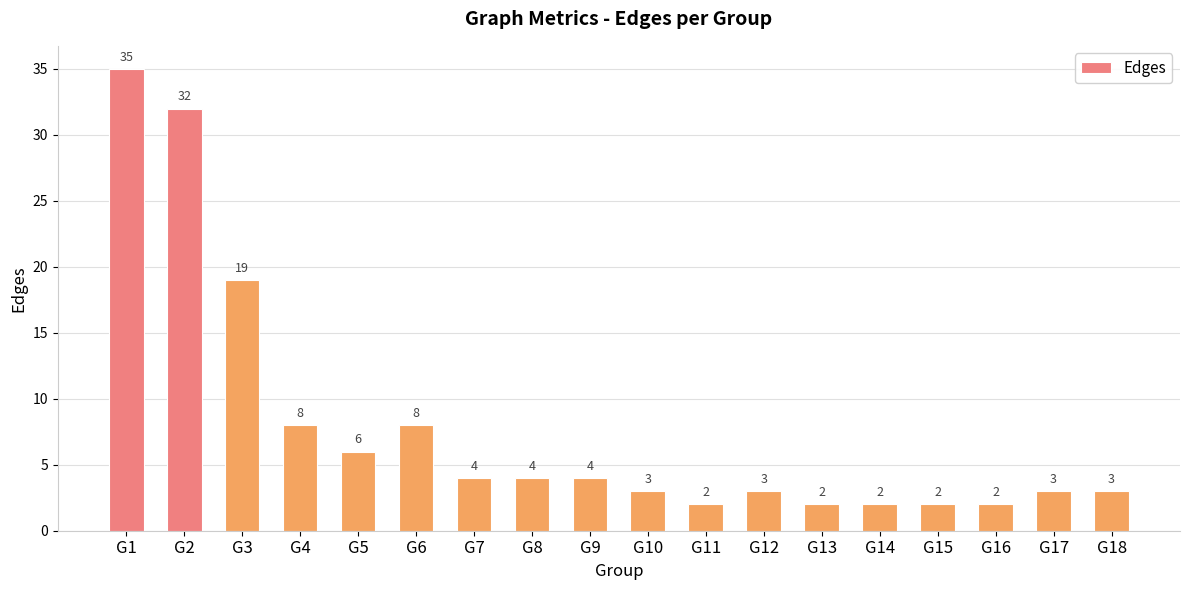

What is the value of the 16th bar from the left?

2